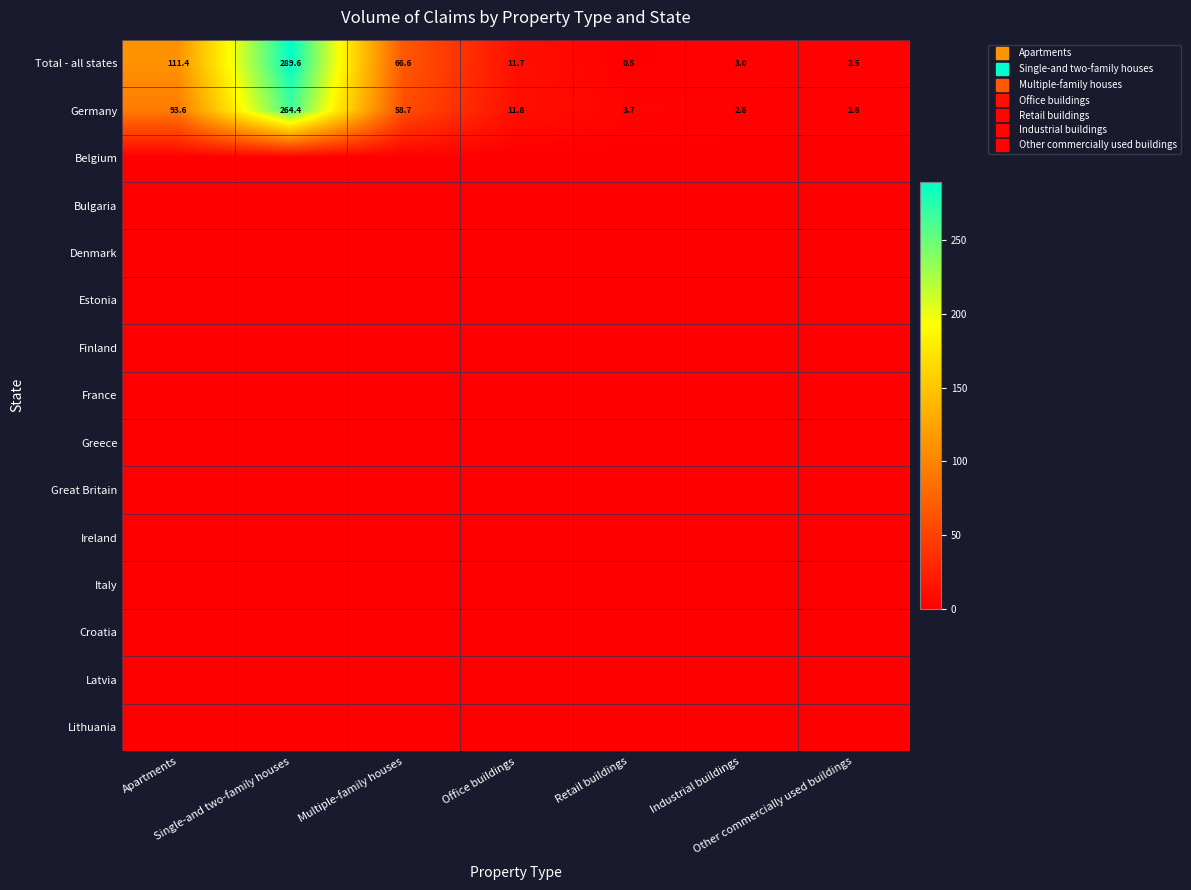

Is it true that Belgium equals 0.0 at Apartments?

True